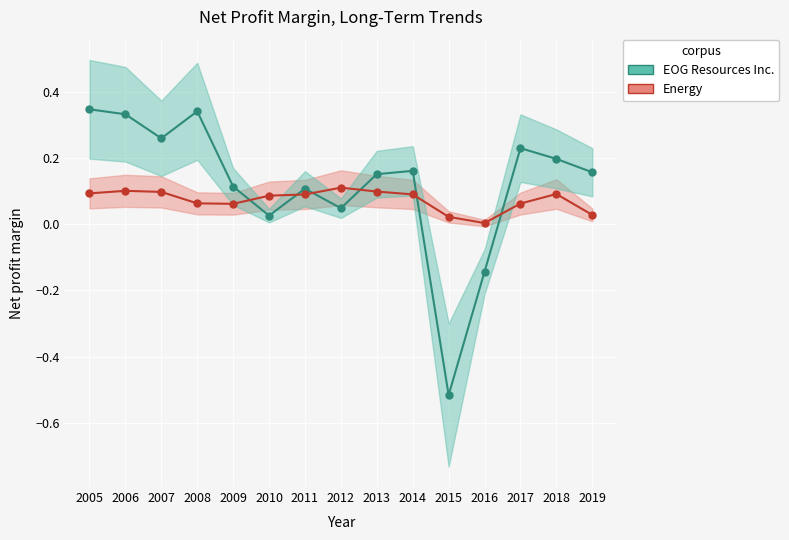

What are all the series names shown in the legend?

EOG Resources Inc., Energy